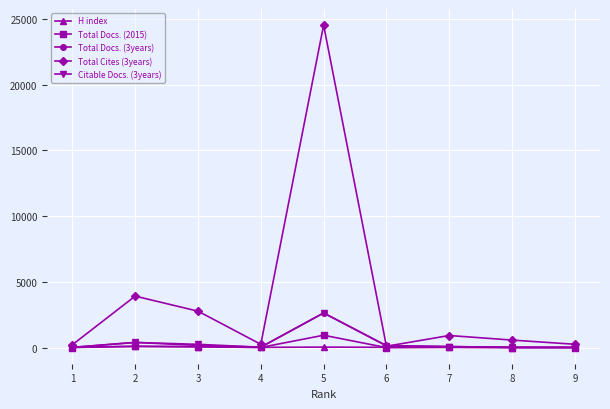

The H index series shows 17 at 7. True or false?

True